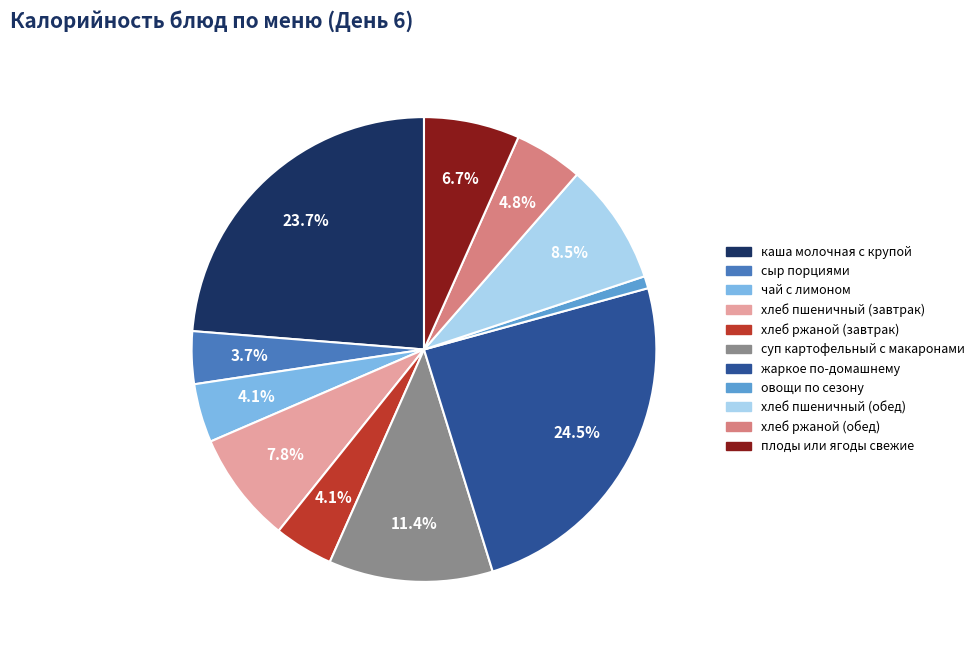

Is there any slice that represents more than half of the pie?

No